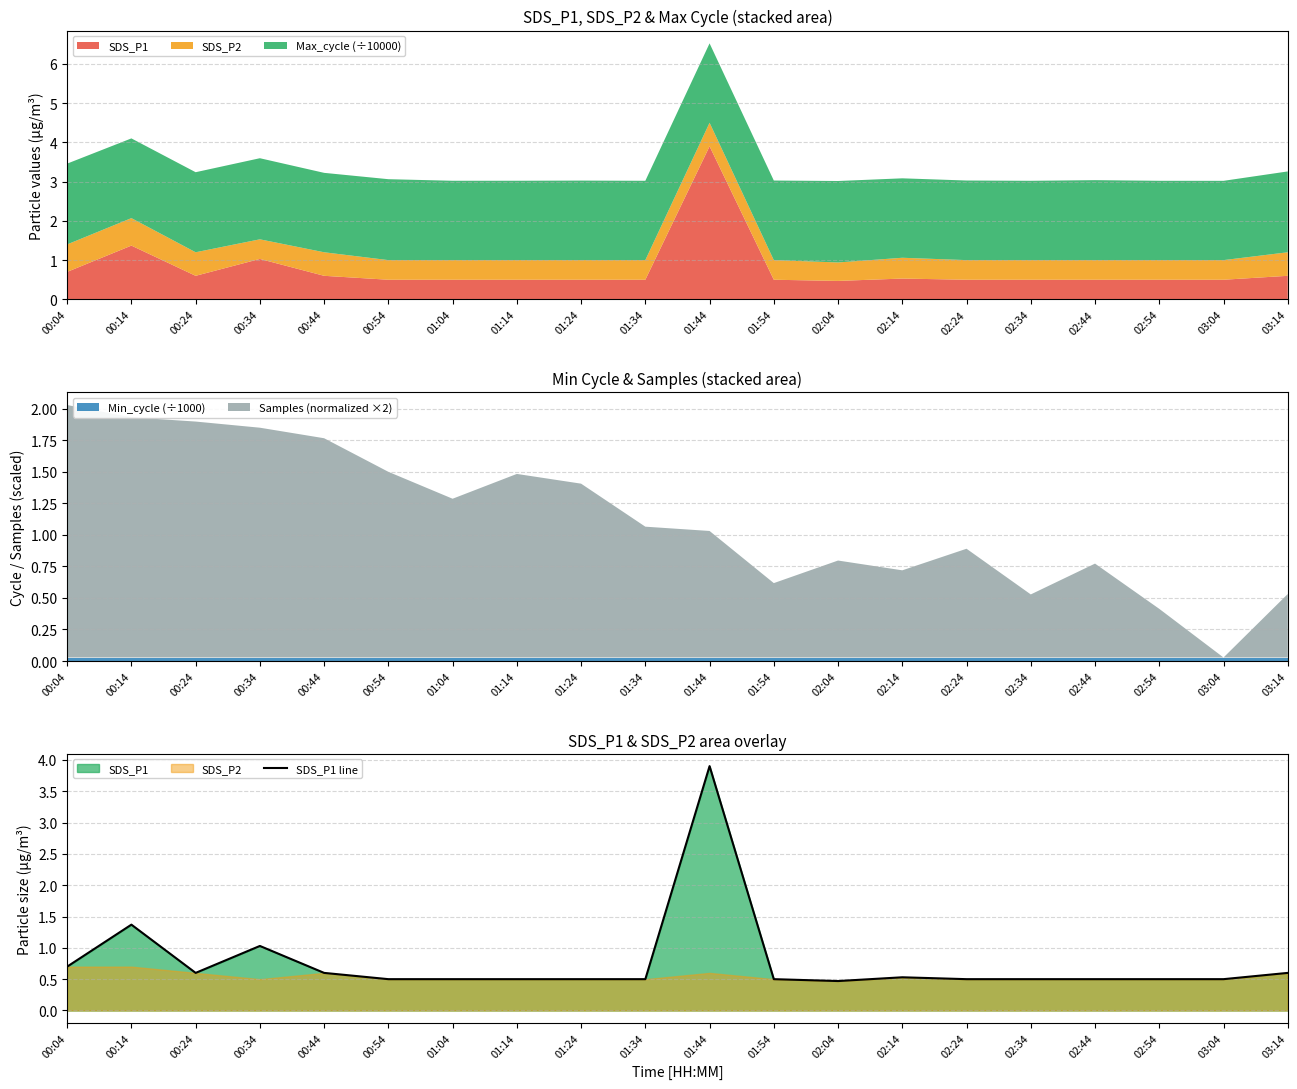

Read the value at 00:14.

1.4